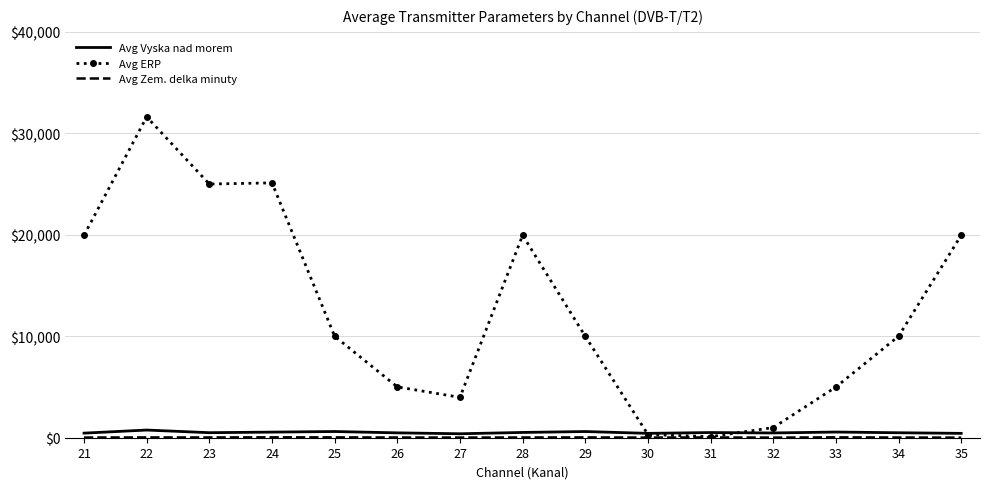

Which category has the highest value in the Avg ERP series?

22